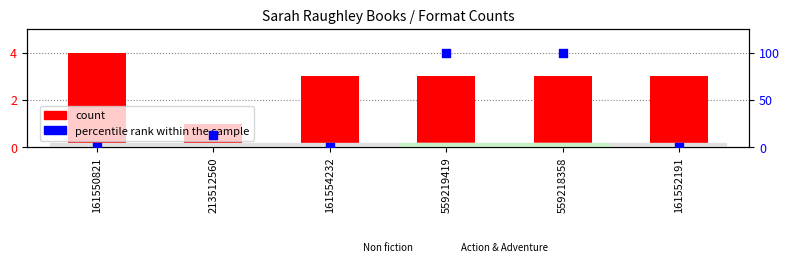

Which series contains the lowest Y value?

percentile rank within the sample